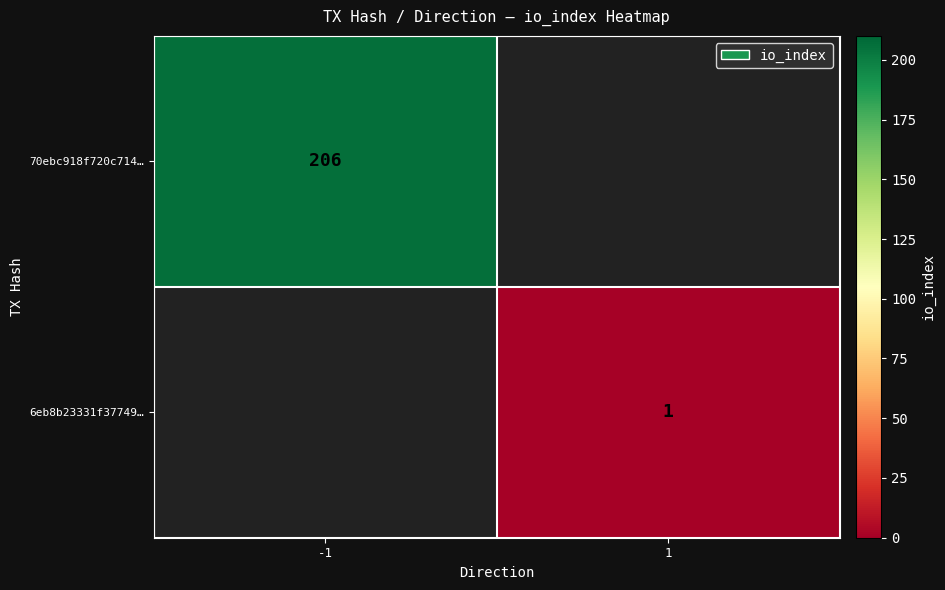

The value of 6eb8b23331f37749… at 1 is 2. True or false?

False